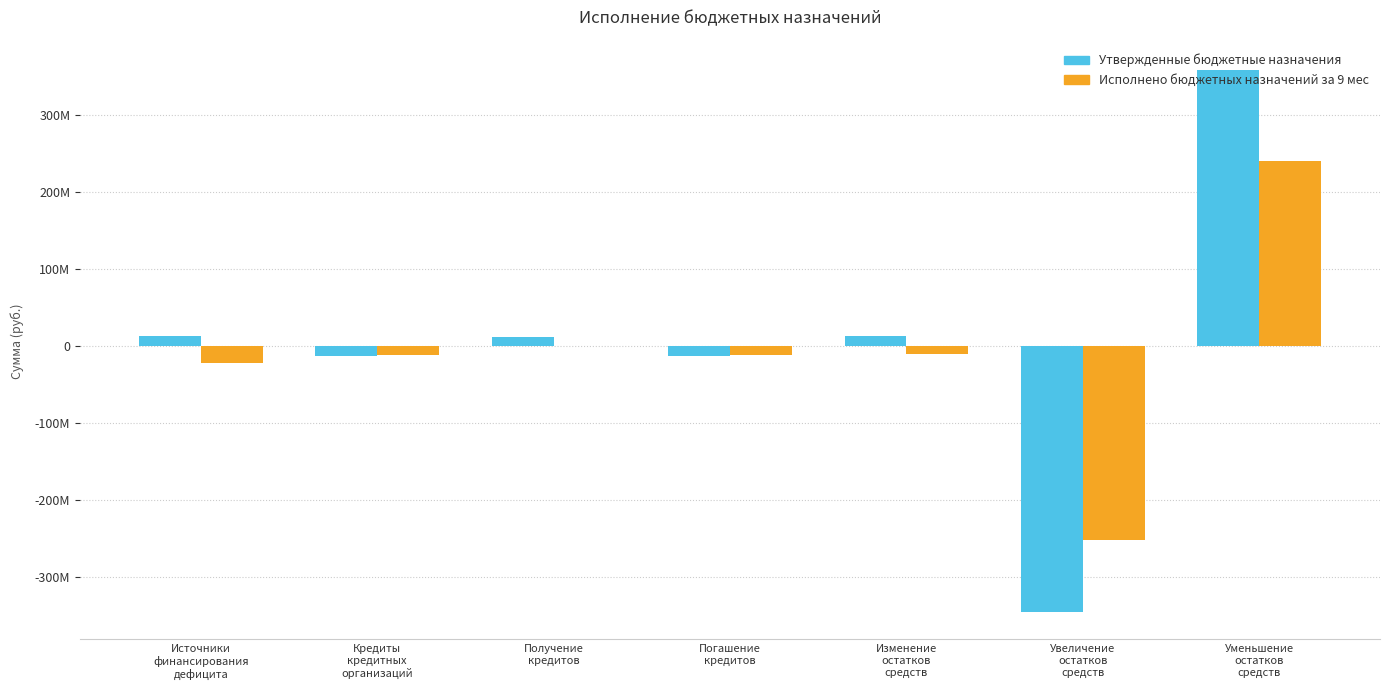

Reading left to right, what are all the values shown in this chart?

Утвержденные бюджетные назначения: 13507275.7	-12500000.0	12500000.0	-12500000.0	13507275.7	-345228463.9	358735739.6
Исполнено бюджетных назначений за 9 мес: -21838306.0	-11250000.0	0.0	-11250000.0	-10588306.0	-251308011.1	240719705.1